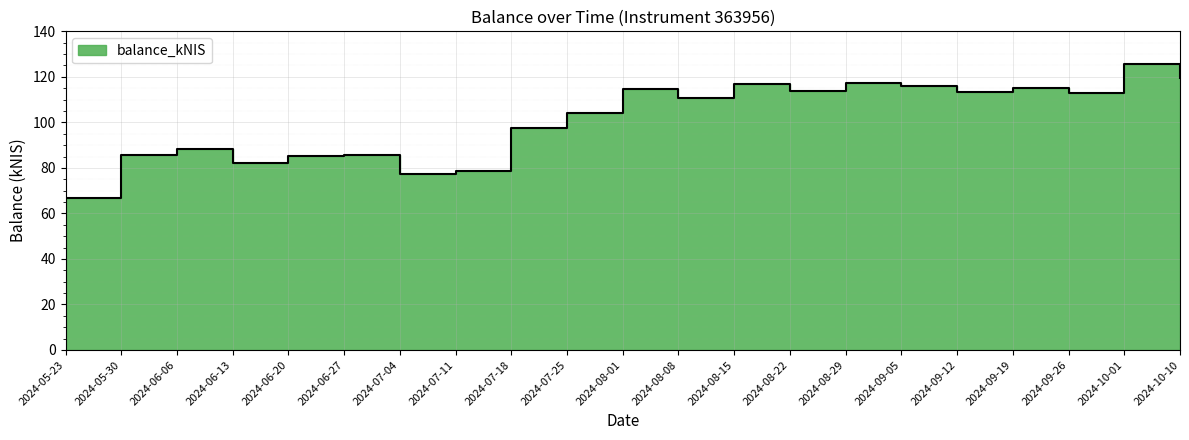

The value at 2024-06-13 is 82.1. True or false?

True